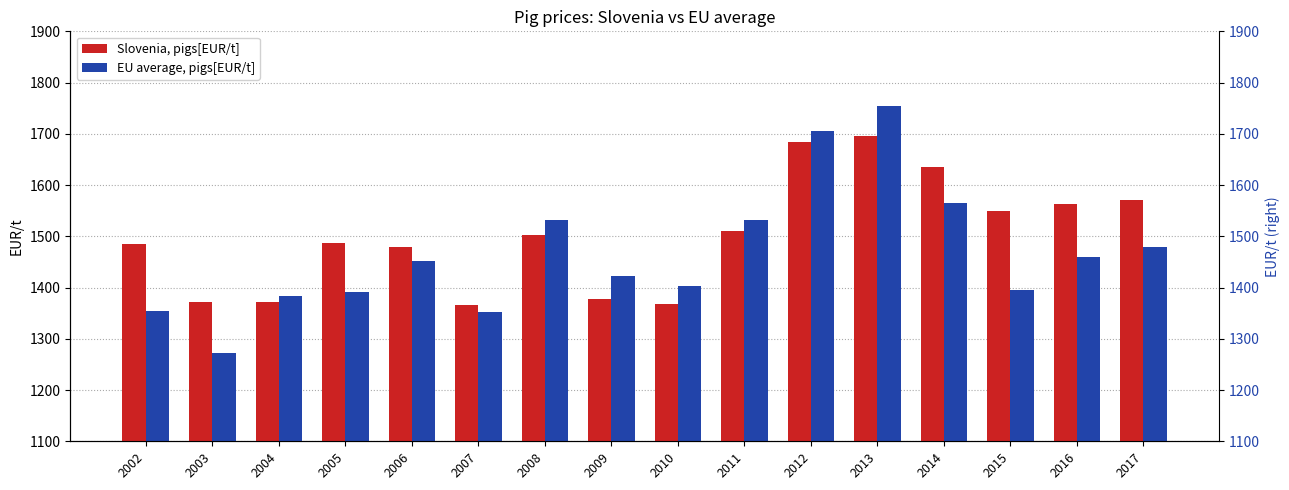

What is the difference between the maximum and minimum values in the Slovenia, pigs[EUR/t] series?

330.7